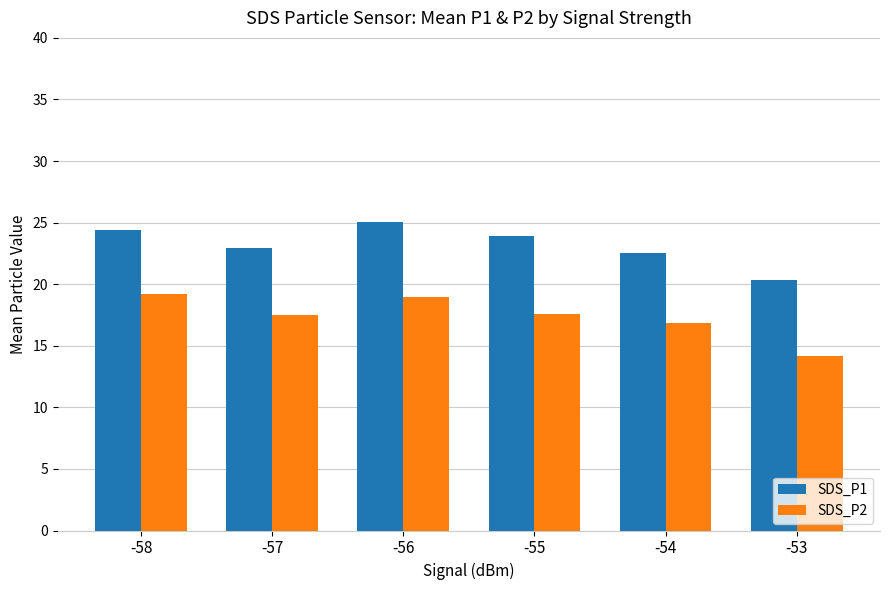

What is the total value across all series at -57?

40.5